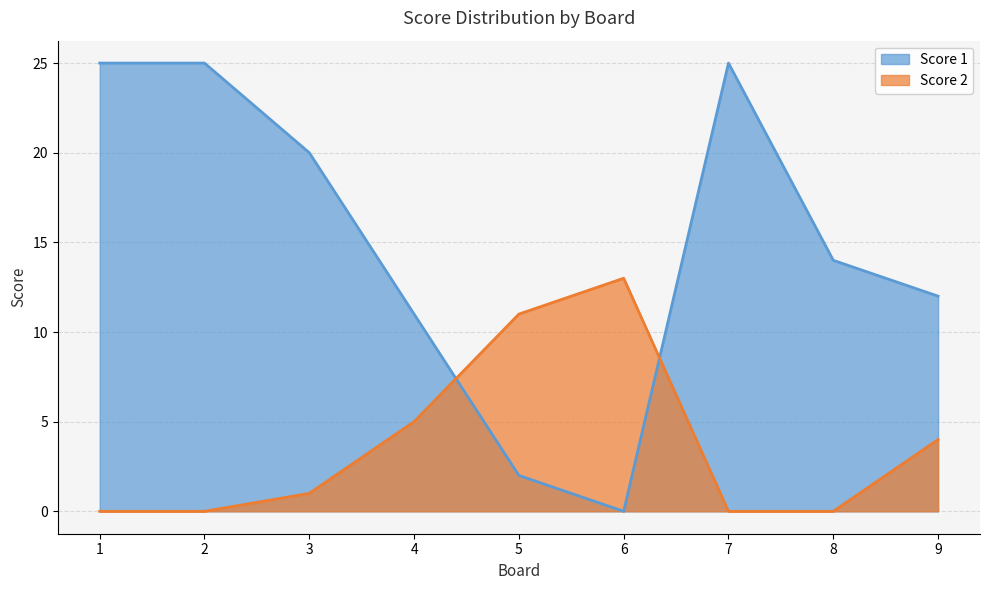

What are all the series names shown in the legend?

Score 1, Score 2